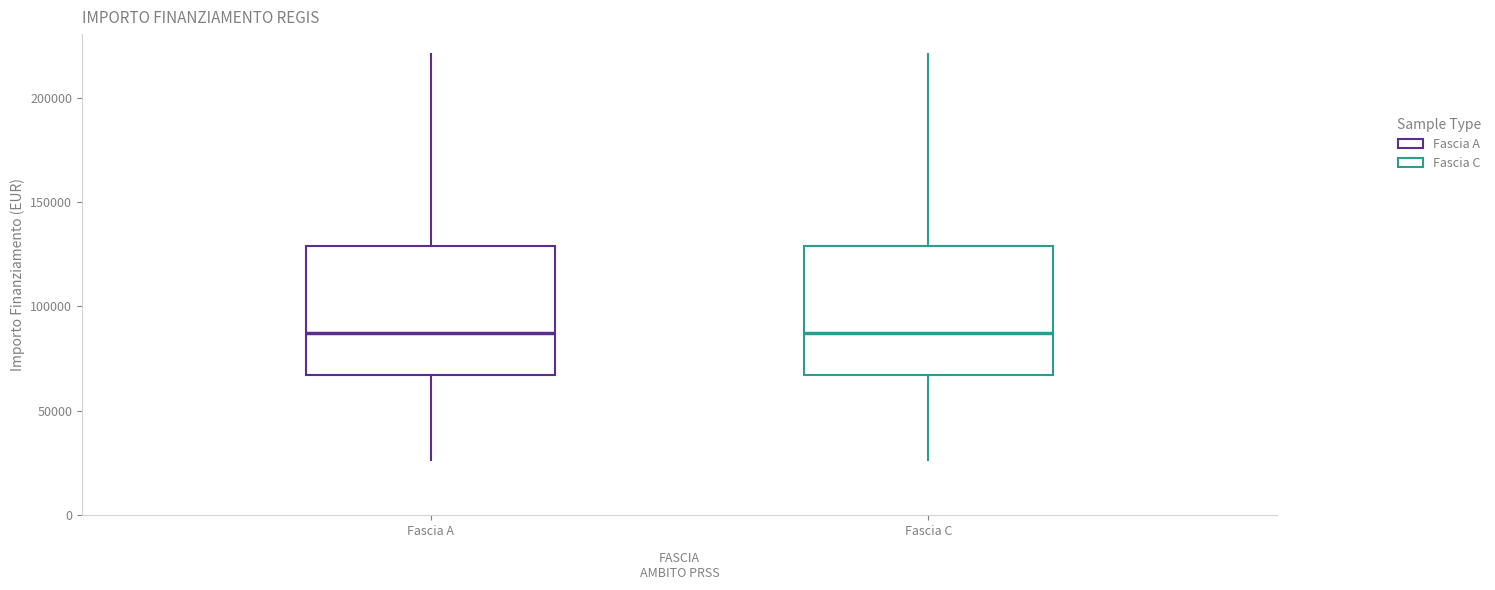

Reading left to right, read every box against the y-axis: the position of its median line, the range the box covers, and the ends of its whiskers. The values are not printed on the chart, so give them approximately, as read against the axis.

Fascia A: median 85000, box 65000 to 130000, whiskers 25000 to 220000
Fascia C: median 85000, box 65000 to 130000, whiskers 25000 to 220000